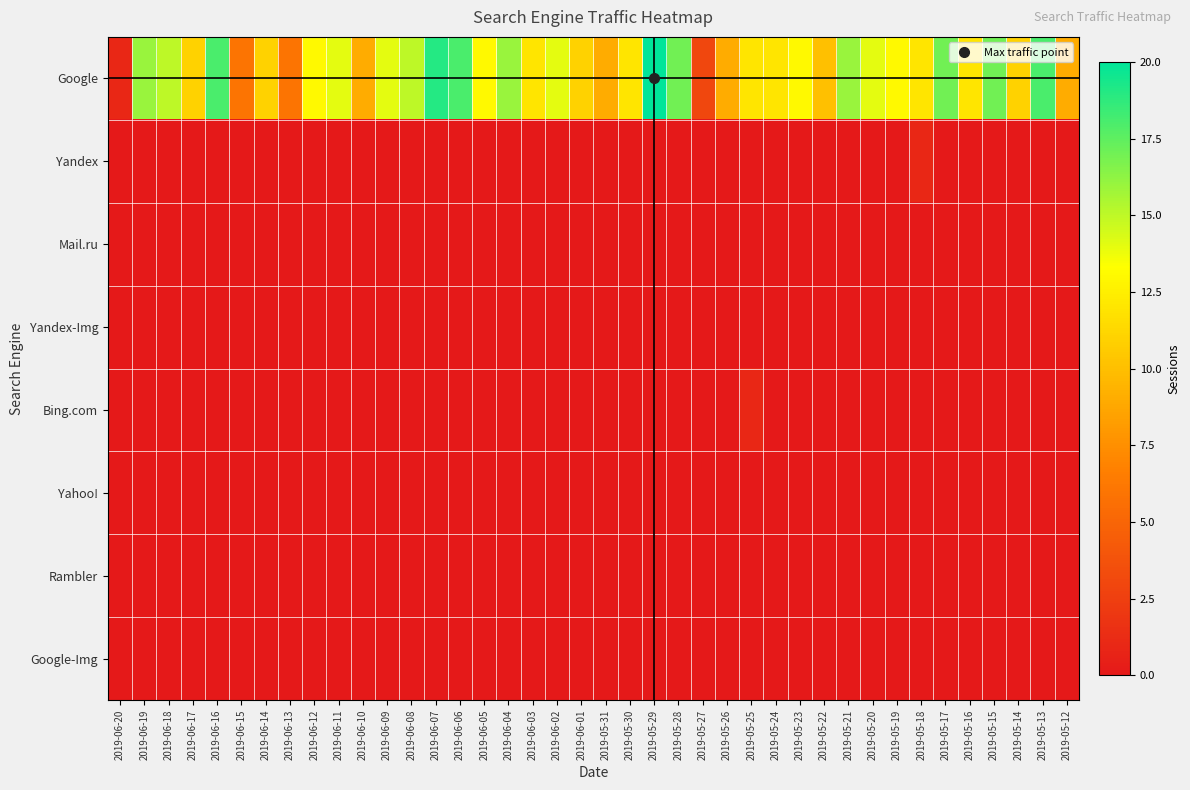

Rank the series at 2019-05-12 from highest to lowest value.

Google, Yandex, Mail.ru, Yandex-Img, Bing.com, Yahoo!, Rambler, Google-Img